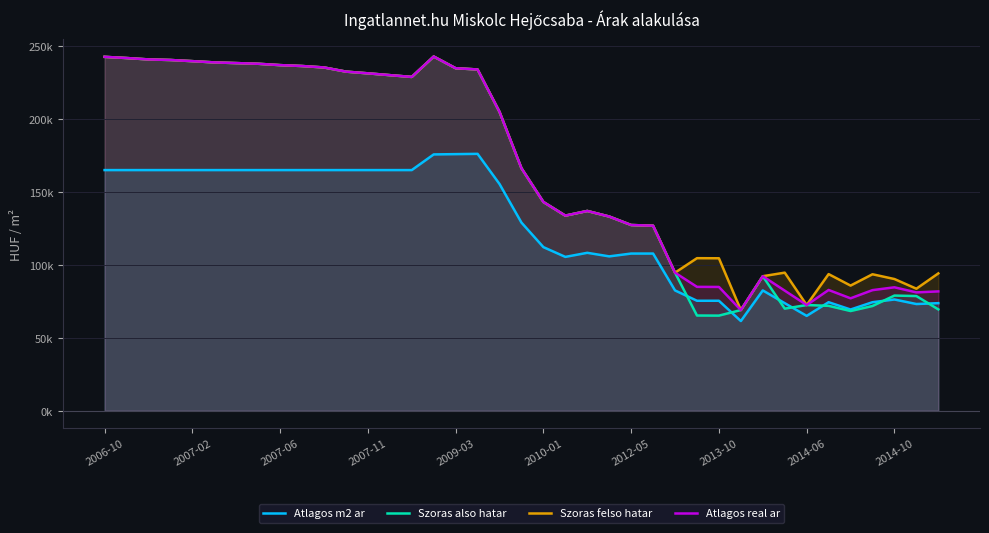

What are all the series names shown in the legend?

Atlagos m2 ar, Szoras also hatar, Szoras felso hatar, Atlagos real ar